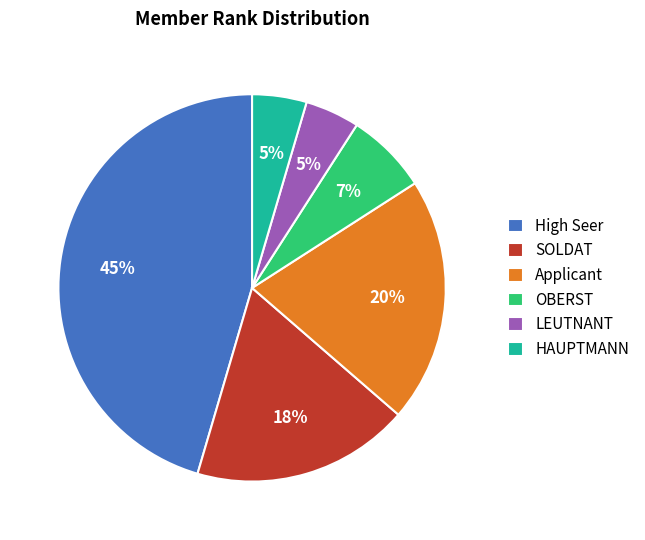

How many slices are in this pie chart?

6